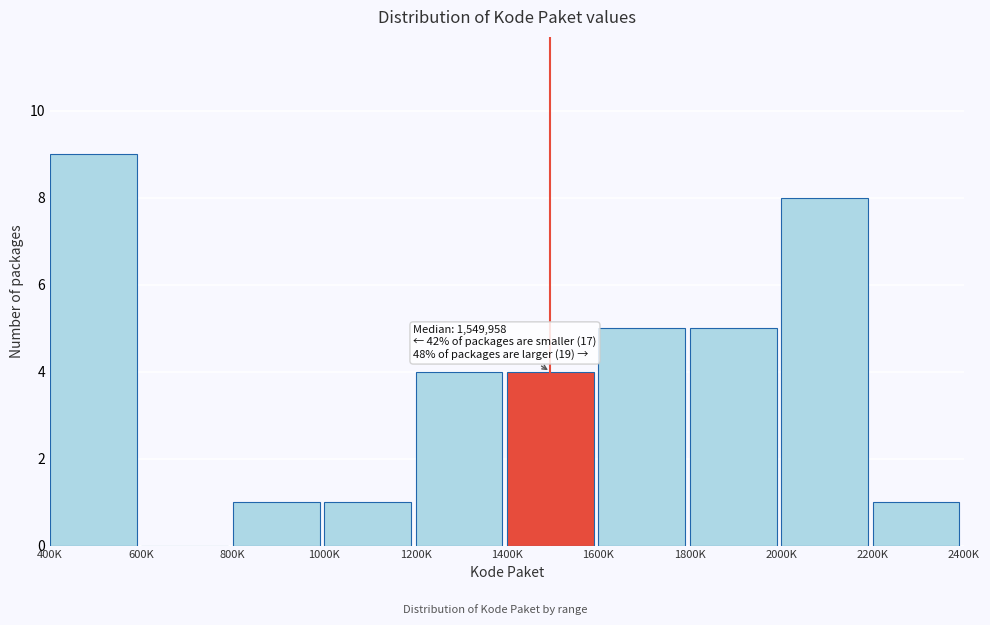

Reading left to right, extract all data points from this chart.

400K=9	600K=0	800K=1	1000K=1	1200K=4	1400K=4	1600K=5	1800K=5	2000K=8	2200K=1